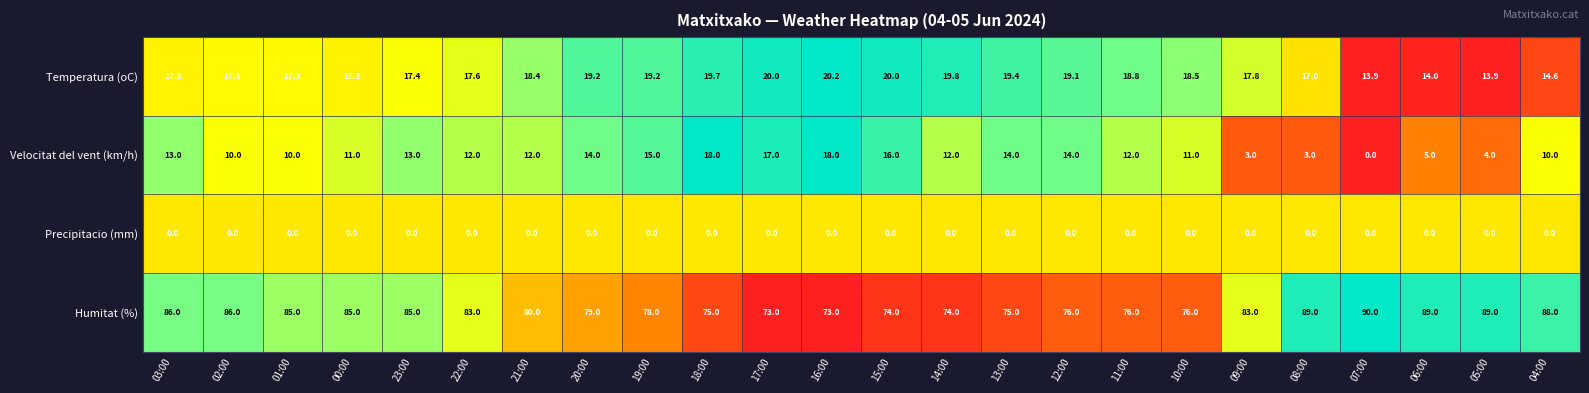

How many categories are shown in the chart?

24